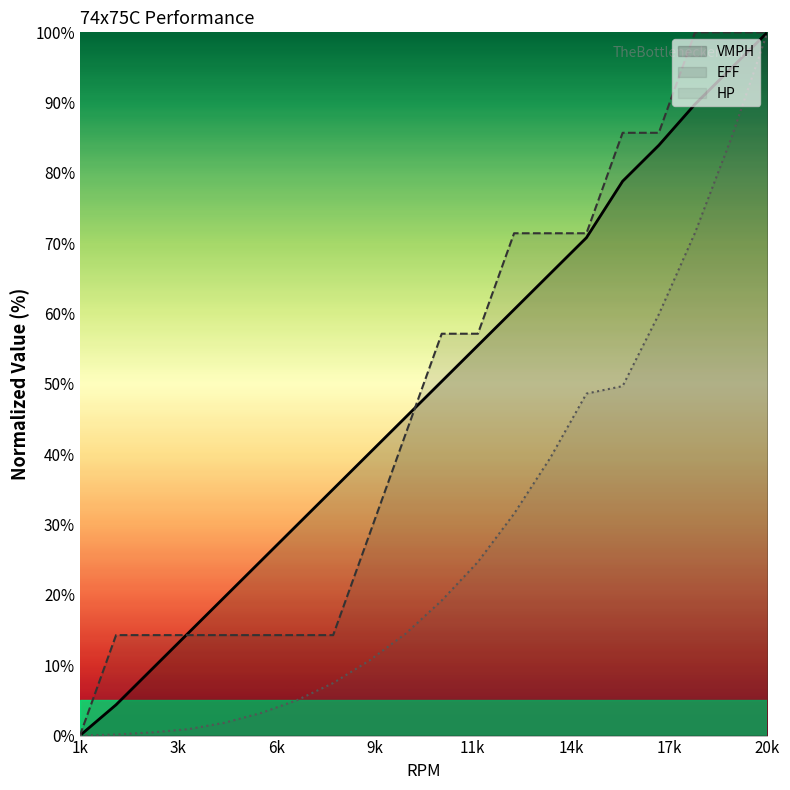

Between 13000 and 18000, which series saw the biggest shift?

HP